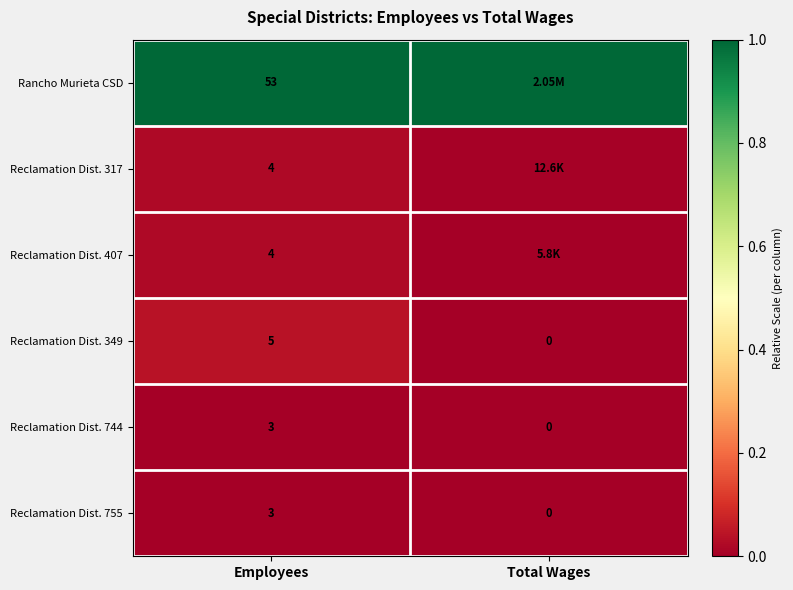

Which category has the lowest value across all series?

Total Wages